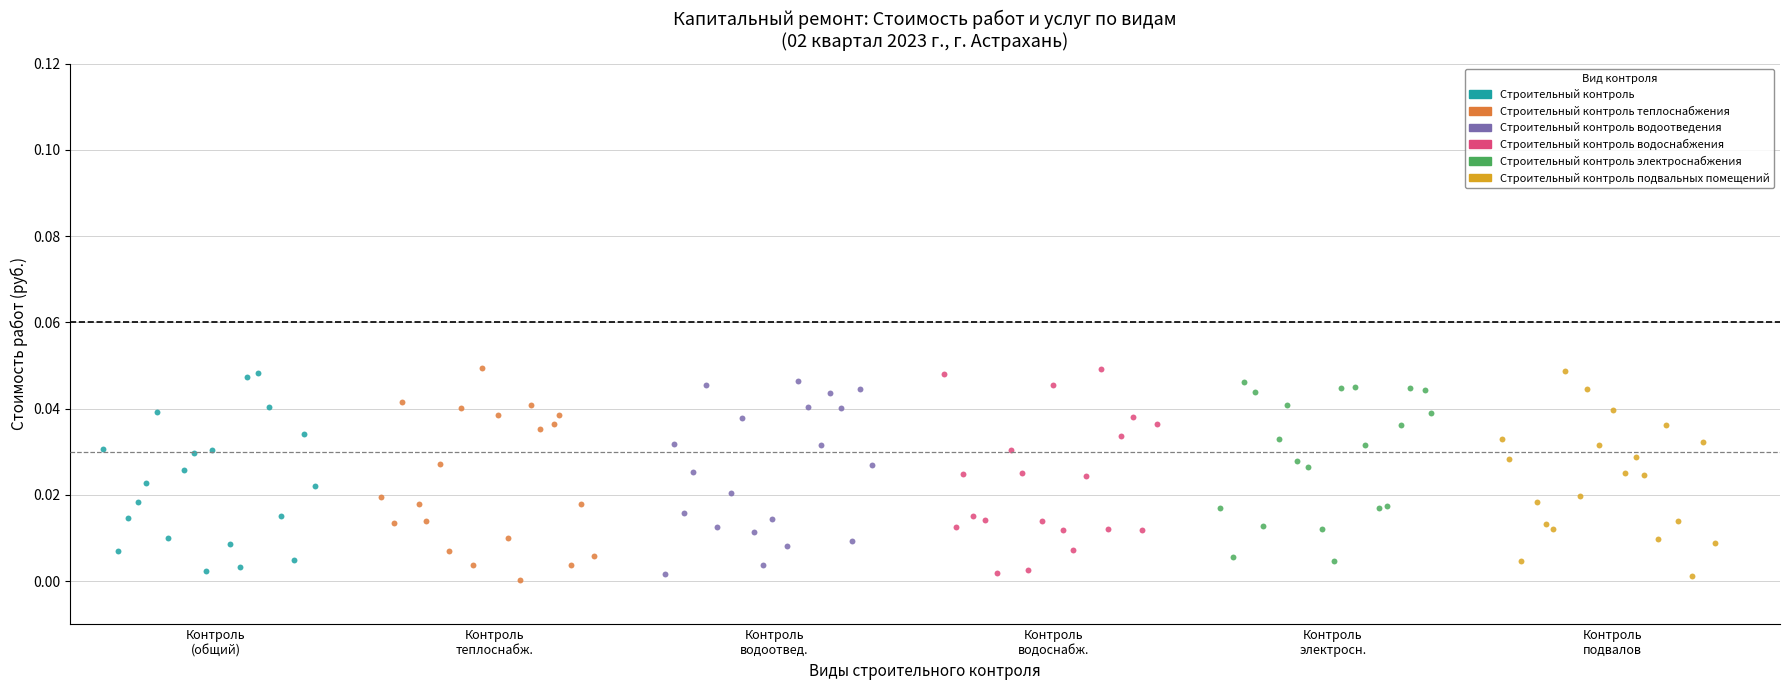

What are all the series names shown in the legend?

Строительный контроль, Строительный контроль теплоснабжения, Строительный контроль водоотведения, Строительный контроль водоснабжения, Строительный контроль электроснабжения, Строительный контроль подвальных помещений